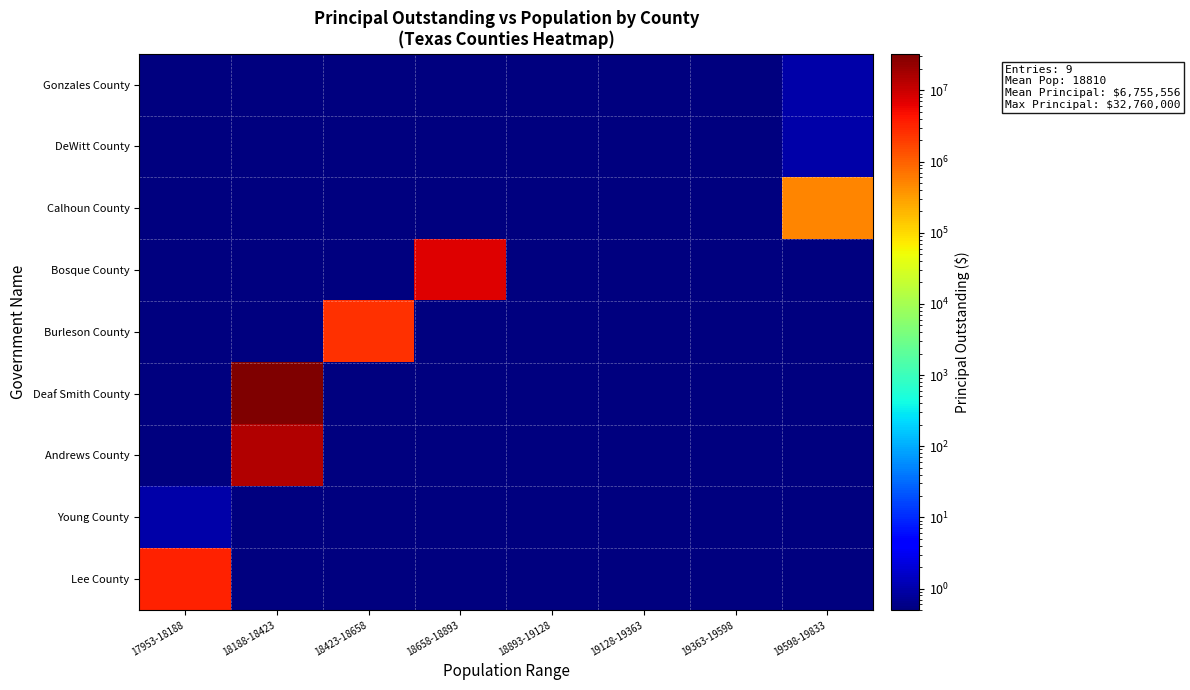

Count the number of categories in the chart.

8